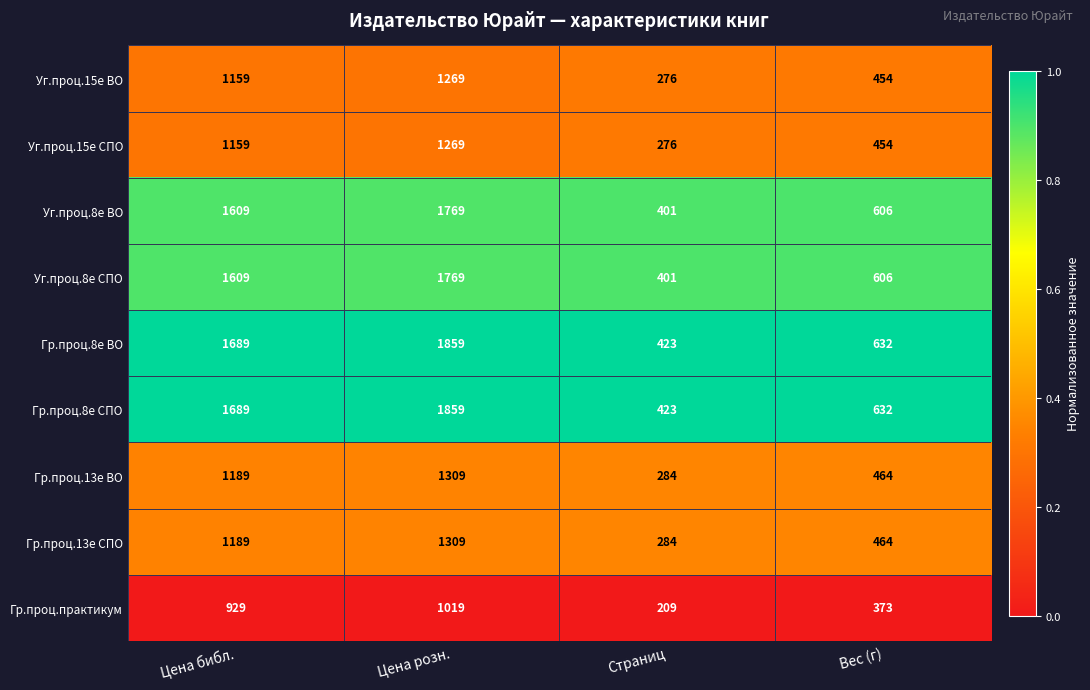

What is the difference between the second highest and second lowest values in the Уг.проц.8е ВО series?

1003